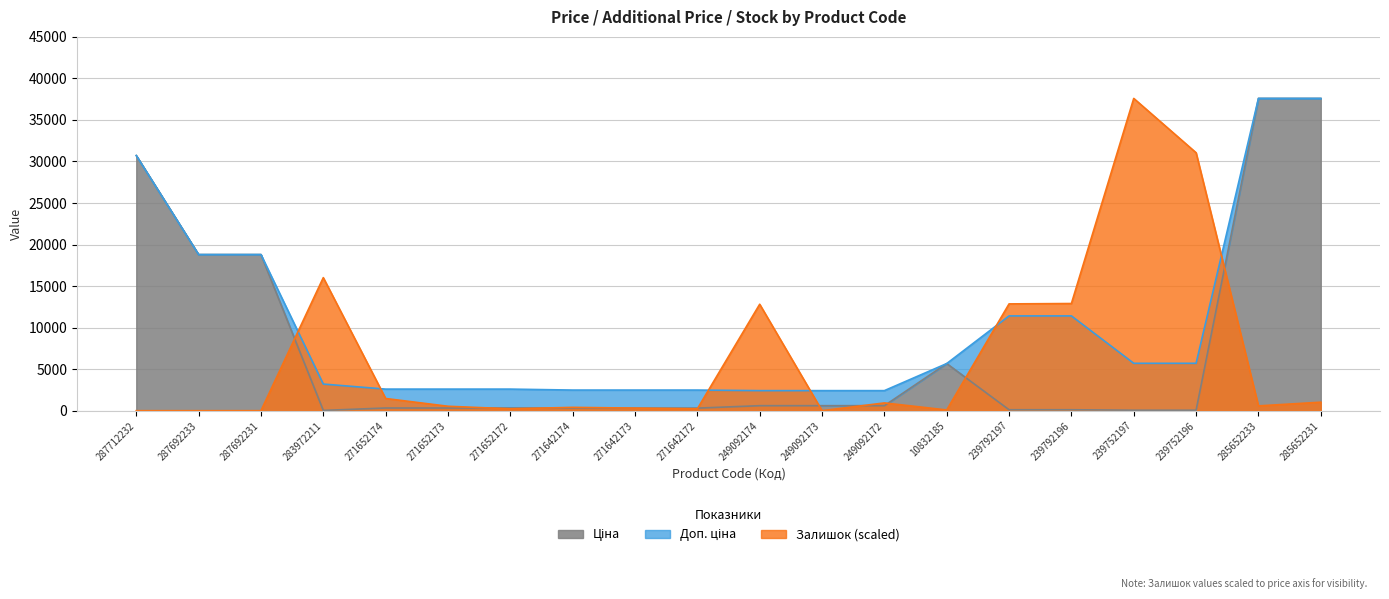

Is it true that Ціна equals 35.1 at 239792197?

False